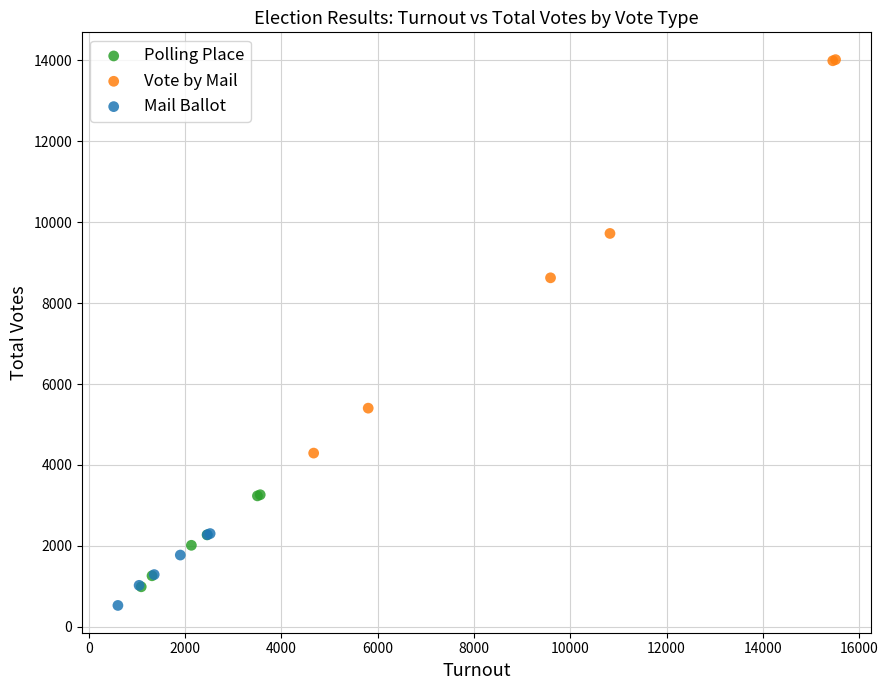

What are all the series names shown in the legend?

Polling Place, Vote by Mail, Mail Ballot